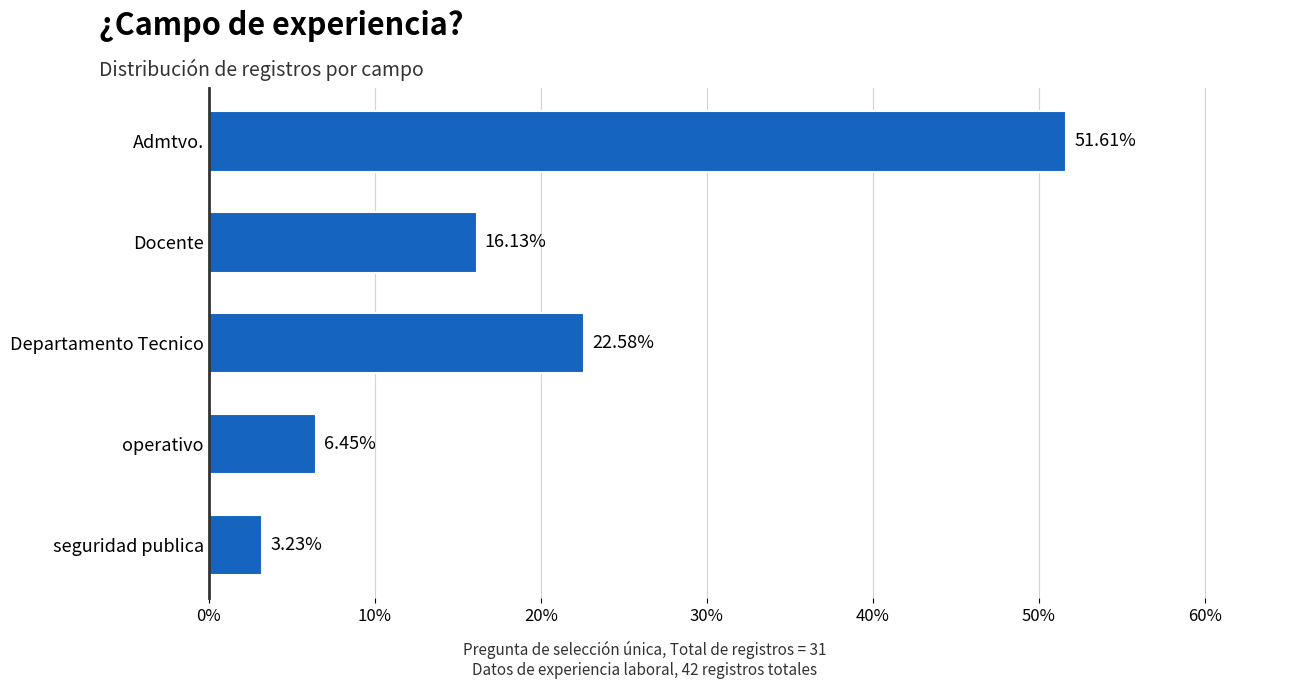

Which has a higher value, Docente or operativo?

Docente